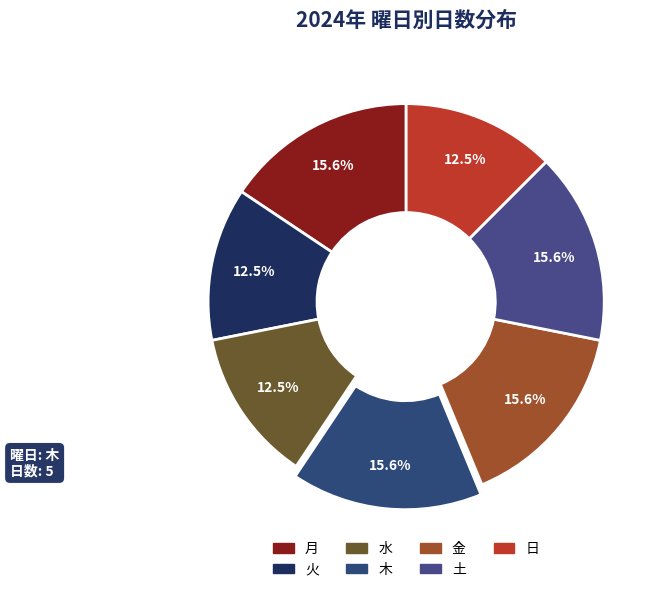

To the nearest percent, what is the average slice percentage?

14%